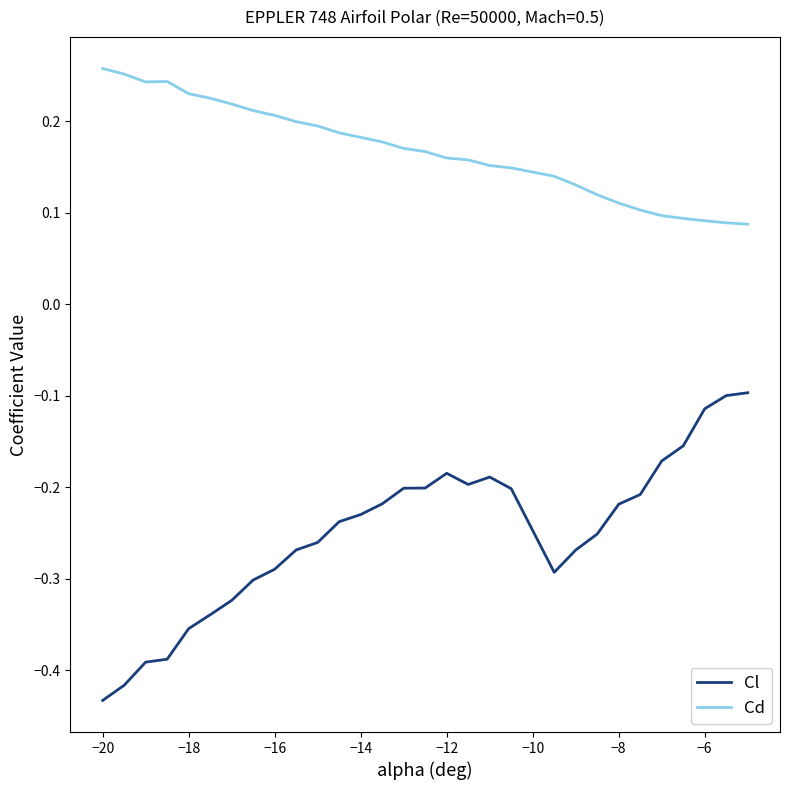

Which series has the widest spread of values?

Cl